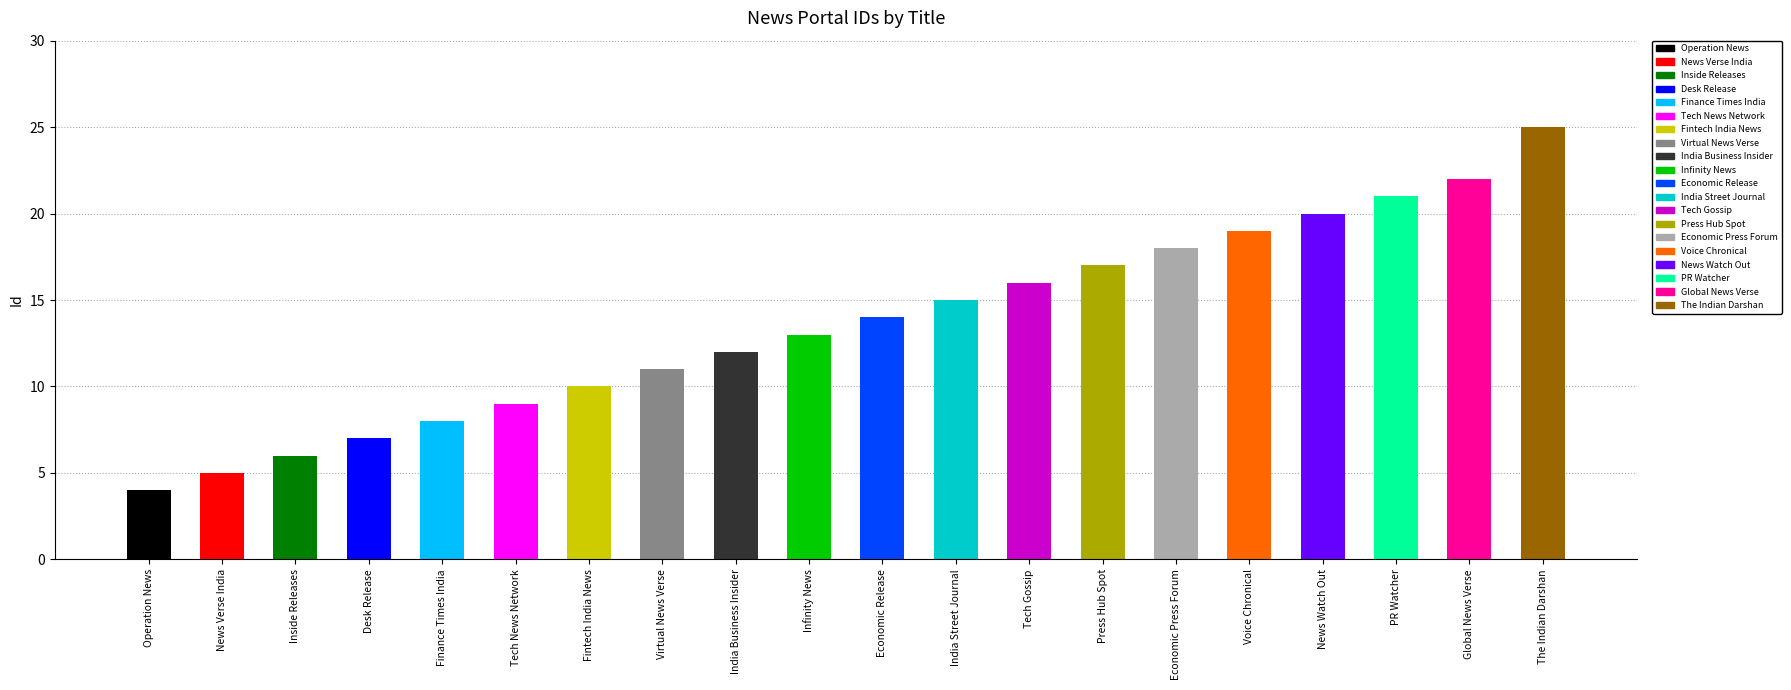

Reading right to left, list all the values displayed in this chart.

25	22	21	20	19	18	17	16	15	14	13	12	11	10	9	8	7	6	5	4